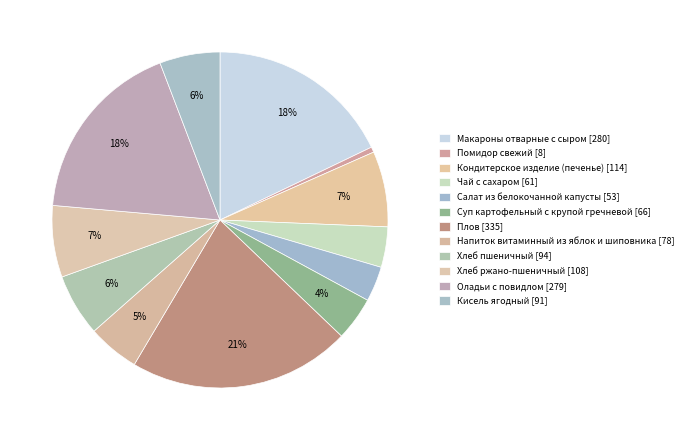

What is the smallest slice in the pie chart?

Помидор свежий